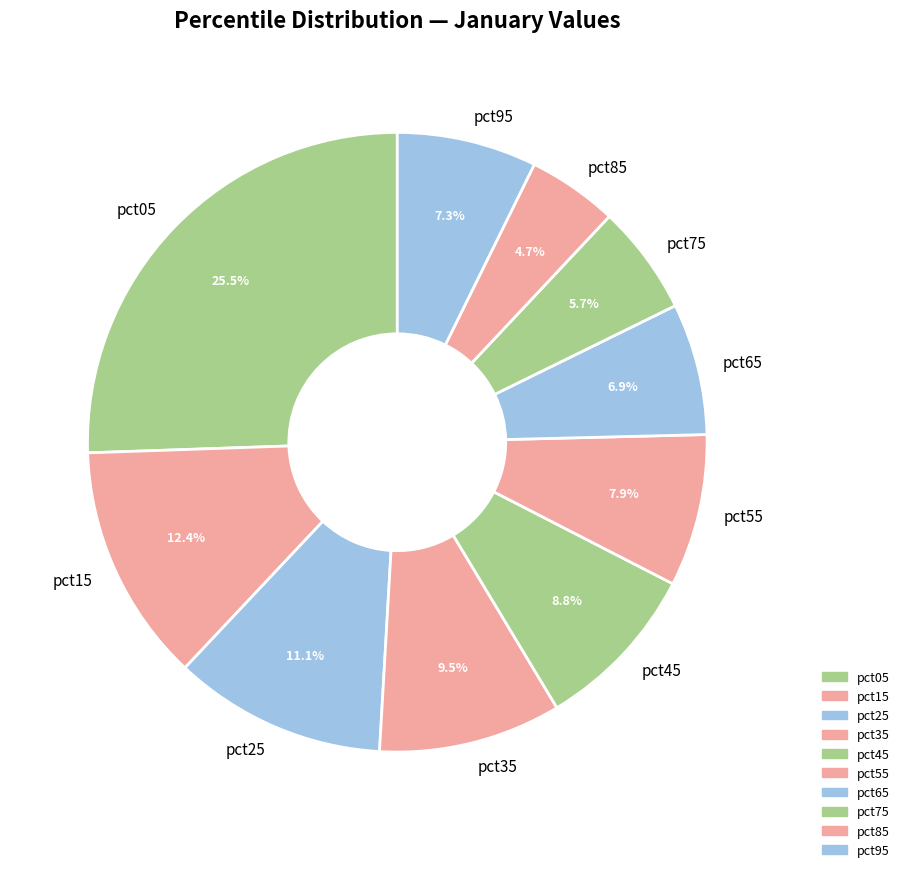

Does pct55 account for over 50% of the chart?

No